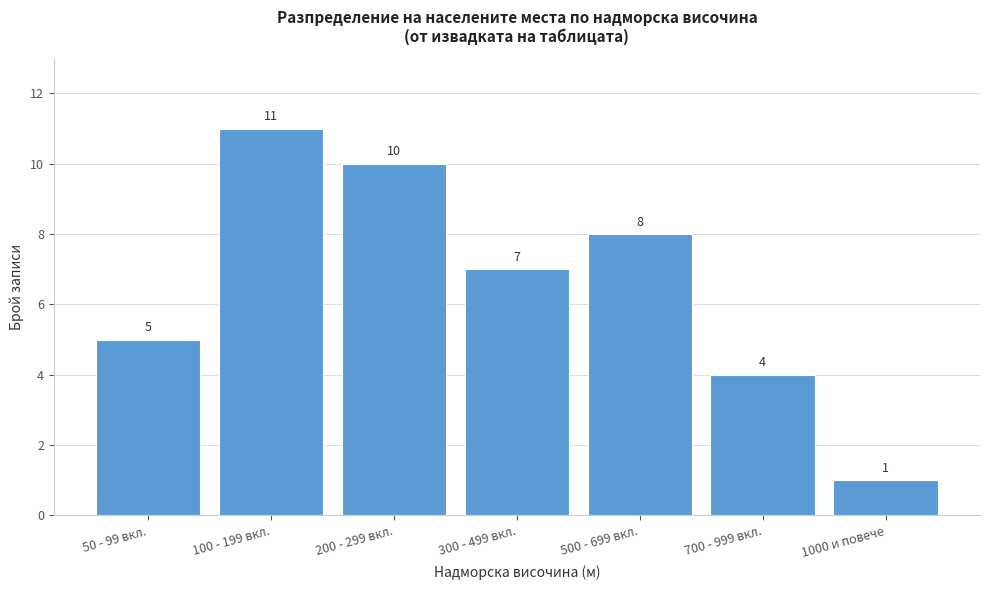

Reading left to right, extract all data points from this chart.

5	11	10	7	8	4	1